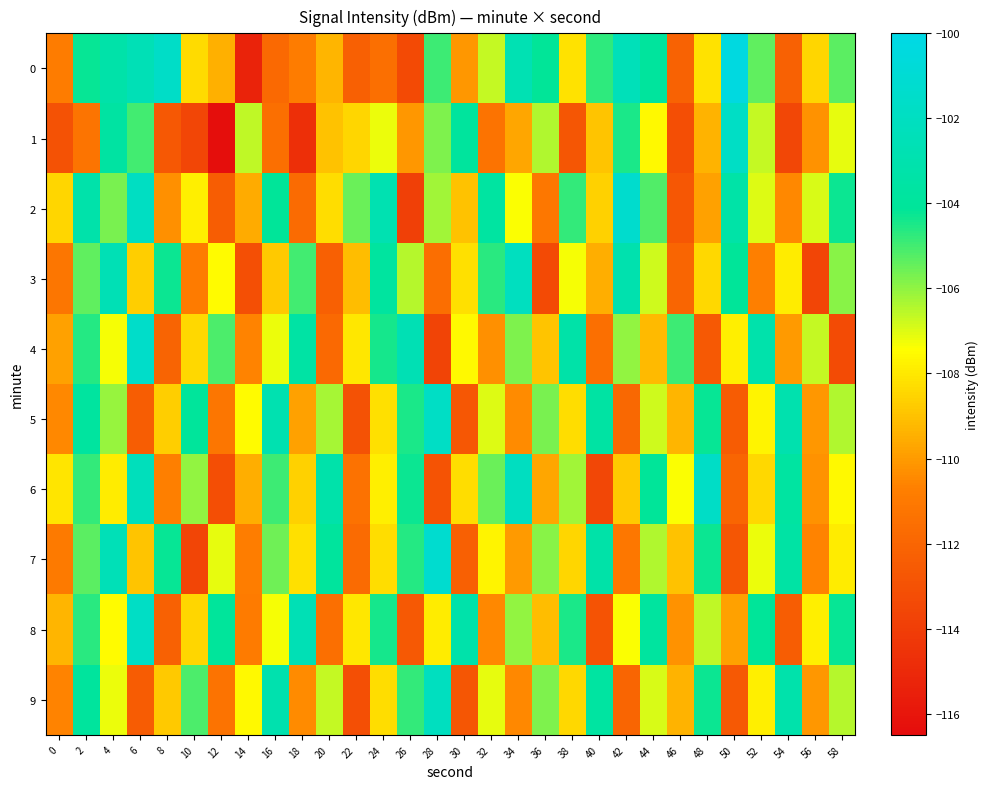

Reading left to right, what are all the values shown in this chart?

0: 0=-110.8	2=-104.2	4=-103.3	6=-102.5	8=-101.7	10=-108.4	12=-109.5	14=-115.3	16=-111.8	18=-110.9	20=-109.3	22=-112.3	24=-111.5	26=-113.3	28=-104.9	30=-110.1	32=-106.7	34=-102.7	36=-104.1	38=-108.2	40=-104.7	42=-102.4	44=-103.9	46=-112.1	48=-108.2	50=-100.3	52=-105.4	54=-112.2	56=-108.5	58=-105.3
1: 0=-113.0	2=-111.3	4=-103.6	6=-105.0	8=-112.7	10=-113.6	12=-116.4	14=-106.6	16=-111.5	18=-114.7	20=-109.0	22=-108.5	24=-107.2	26=-110.1	28=-105.8	30=-103.9	32=-111.3	34=-109.7	36=-106.4	38=-112.8	40=-108.9	42=-104.5	44=-107.6	46=-113.2	48=-109.4	50=-101.8	52=-106.7	54=-113.5	56=-110.2	58=-107.1
2: 0=-108.5	2=-103.2	4=-105.7	6=-101.9	8=-110.3	10=-107.8	12=-112.4	14=-109.6	16=-104.1	18=-111.7	20=-108.3	22=-105.5	24=-102.8	26=-113.9	28=-106.2	30=-109.0	32=-103.7	34=-107.4	36=-111.1	38=-104.8	40=-108.6	42=-101.3	44=-105.2	46=-112.7	48=-109.8	50=-103.4	52=-107.0	54=-110.5	56=-106.9	58=-104.3
3: 0=-111.2	2=-105.4	4=-102.6	6=-108.7	8=-104.3	10=-110.9	12=-107.5	14=-113.1	16=-108.8	18=-105.0	20=-112.3	22=-109.1	24=-103.8	26=-106.5	28=-111.6	30=-108.2	32=-104.7	34=-102.1	36=-113.4	38=-107.3	40=-109.5	42=-103.0	44=-106.8	46=-112.0	48=-108.4	50=-104.1	52=-110.7	54=-107.9	56=-113.6	58=-105.9
4: 0=-109.8	2=-104.6	4=-107.3	6=-101.5	8=-112.1	10=-108.4	12=-105.1	14=-110.6	16=-107.2	18=-103.5	20=-111.8	22=-108.0	24=-104.4	26=-102.7	28=-113.7	30=-107.6	32=-110.3	34=-105.8	36=-108.9	38=-103.3	40=-111.5	42=-106.0	44=-109.2	46=-104.9	48=-112.6	50=-107.8	52=-103.1	54=-110.0	56=-106.7	58=-113.3
5: 0=-110.5	2=-103.8	4=-106.1	6=-112.4	8=-108.7	10=-104.0	12=-111.2	14=-107.5	16=-102.9	18=-109.8	20=-106.3	22=-113.0	24=-108.2	26=-104.5	28=-101.8	30=-112.7	32=-107.0	34=-110.4	36=-105.7	38=-108.3	40=-103.6	42=-111.9	44=-106.8	46=-109.3	48=-104.2	50=-112.5	52=-107.7	54=-103.0	56=-110.1	58=-106.4
6: 0=-108.1	2=-104.8	4=-107.9	6=-102.3	8=-110.7	10=-106.0	12=-113.2	14=-109.5	16=-104.9	18=-108.6	20=-103.2	22=-111.4	24=-107.8	26=-104.3	28=-112.9	30=-108.3	32=-105.5	34=-102.0	36=-109.7	38=-106.2	40=-113.5	42=-108.8	44=-104.1	46=-107.4	48=-101.7	50=-112.0	52=-108.4	54=-103.7	56=-110.2	58=-107.6
7: 0=-111.0	2=-105.3	4=-102.5	6=-108.9	8=-104.2	10=-113.6	12=-107.1	14=-110.8	16=-105.6	18=-108.2	20=-103.9	22=-111.7	24=-108.3	26=-104.6	28=-101.2	30=-112.3	32=-107.7	34=-110.0	36=-105.9	38=-108.5	40=-103.3	42=-111.1	44=-106.4	46=-109.0	48=-104.3	50=-112.8	52=-107.2	54=-103.5	56=-110.6	58=-107.9
8: 0=-109.3	2=-104.7	4=-107.5	6=-101.8	8=-112.2	10=-108.5	12=-104.0	14=-110.9	16=-107.3	18=-102.6	20=-111.5	22=-108.0	24=-104.4	26=-112.6	28=-107.9	30=-103.2	32=-110.5	34=-106.0	36=-109.1	38=-104.5	40=-112.9	42=-107.4	44=-103.8	46=-110.2	48=-106.6	50=-109.8	52=-104.1	54=-112.4	56=-107.8	58=-104.2
9: 0=-110.6	2=-103.9	4=-107.2	6=-112.5	8=-108.8	10=-105.1	12=-111.3	14=-107.6	16=-103.0	18=-110.4	20=-106.7	22=-113.1	24=-108.3	26=-104.8	28=-102.1	30=-112.8	32=-107.1	34=-110.5	36=-105.8	38=-108.4	40=-103.7	42=-112.0	44=-106.9	46=-109.4	48=-104.3	50=-112.6	52=-107.8	54=-103.1	56=-110.1	58=-106.5